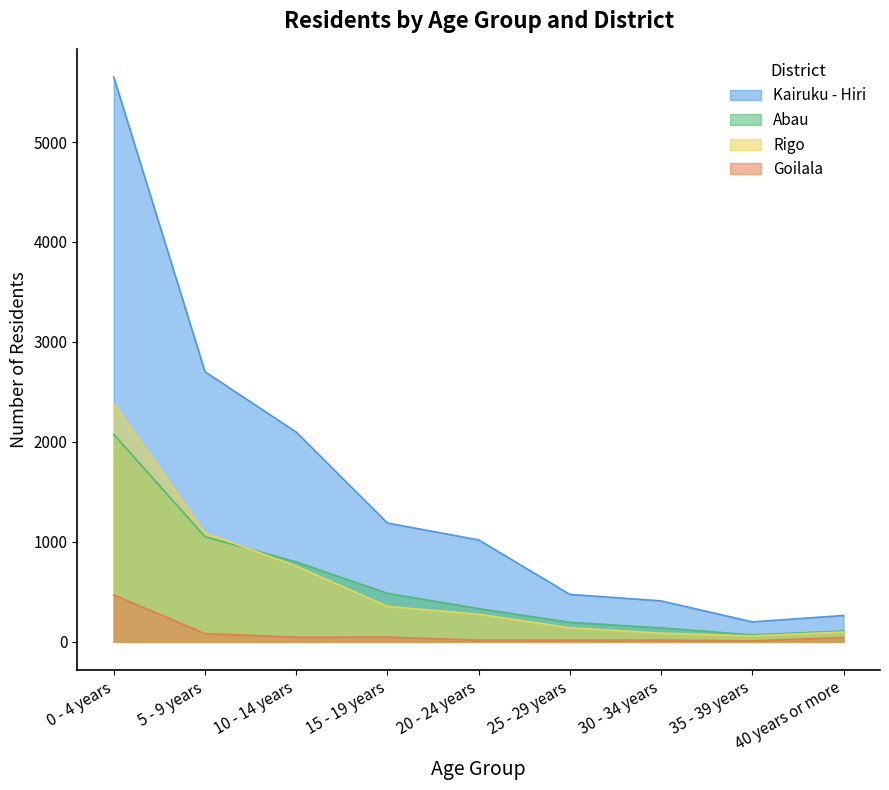

The value of Goilala at 30 - 34 years is 6. True or false?

False